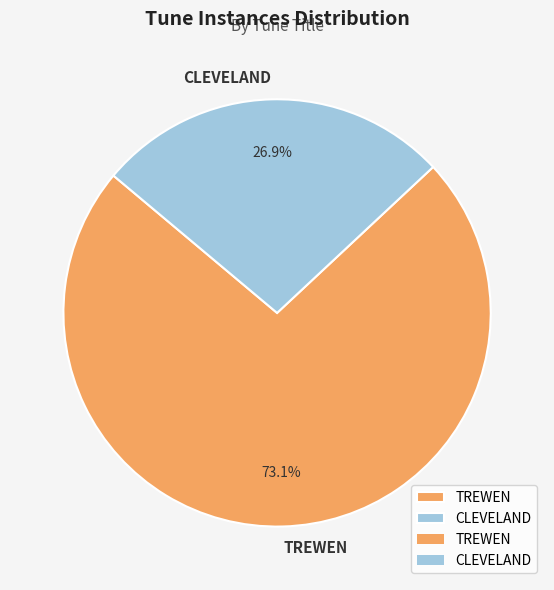

The CLEVELAND slice represents 27% of the pie. True or false?

True